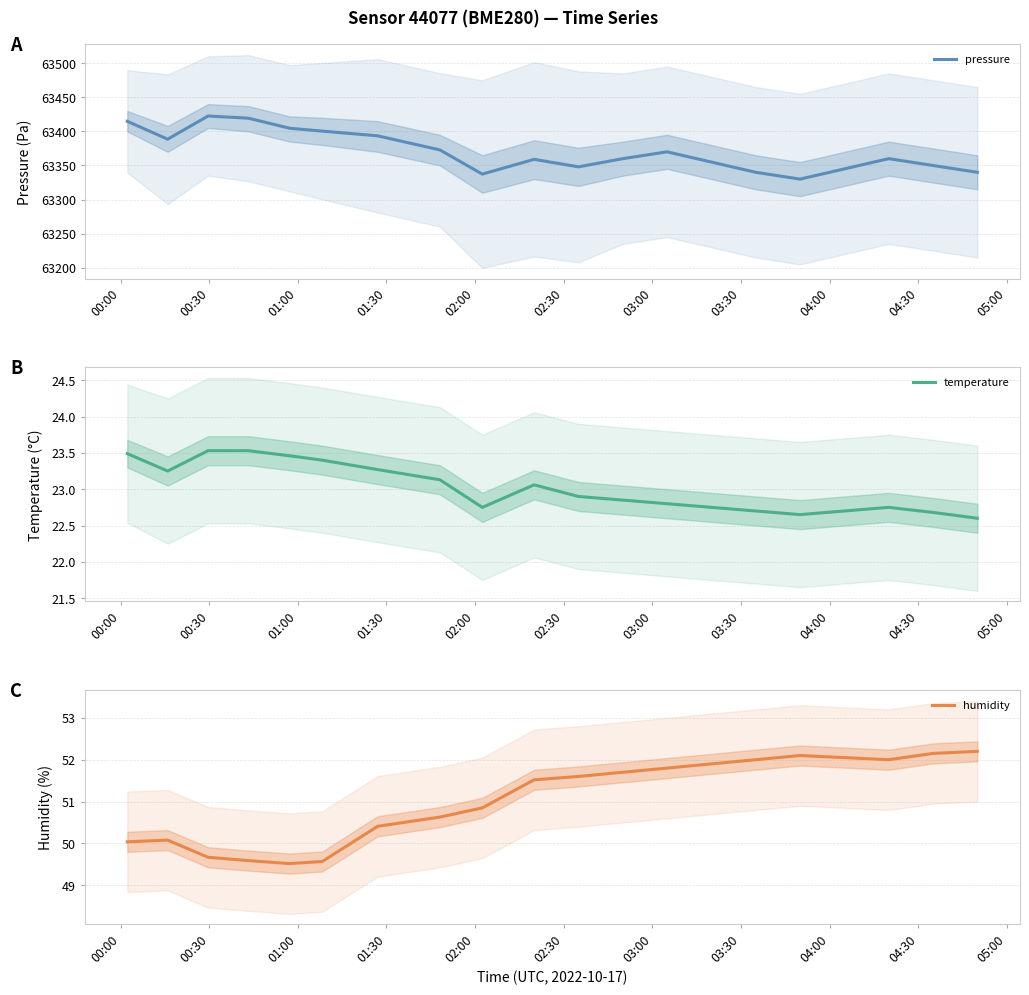

What is the maximum value for pressure?

63422.6